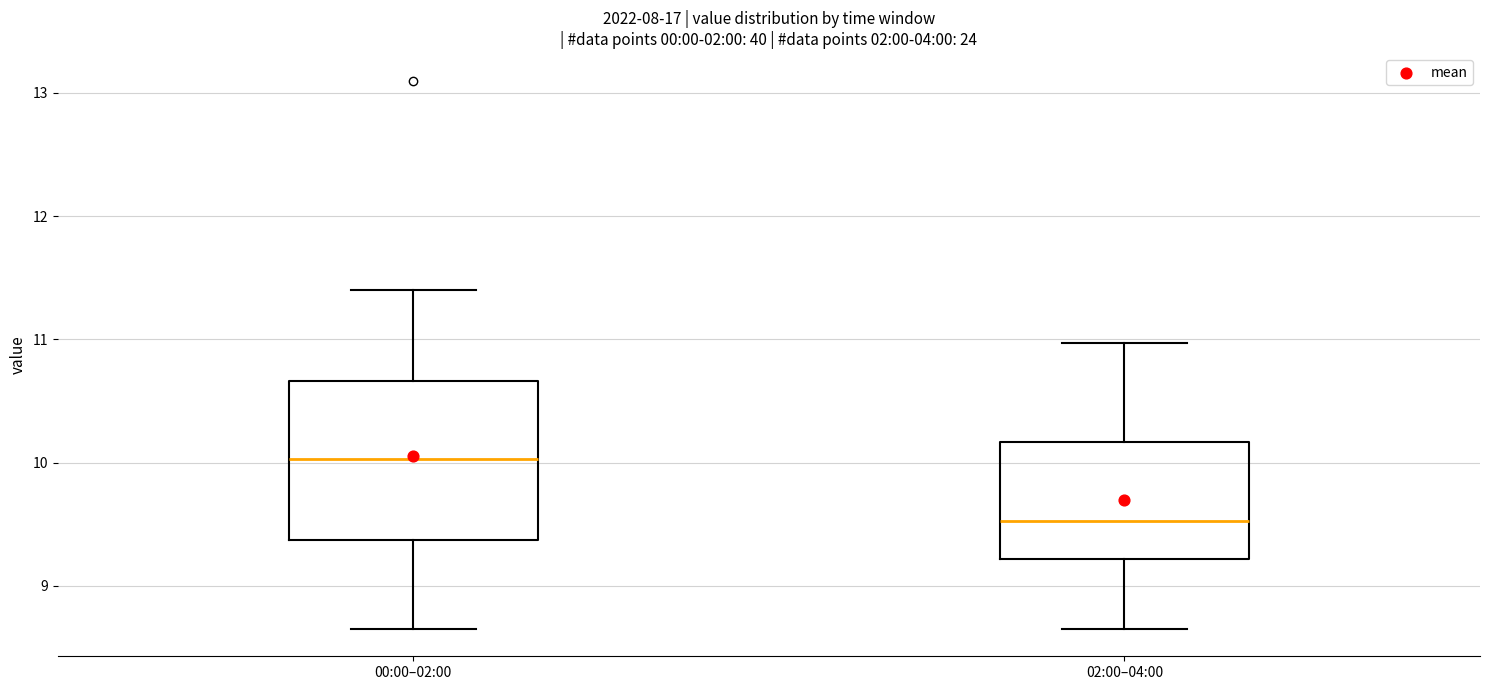

Comparing the boxes themselves (not the whiskers), which one is the tallest?

00:00–02:00